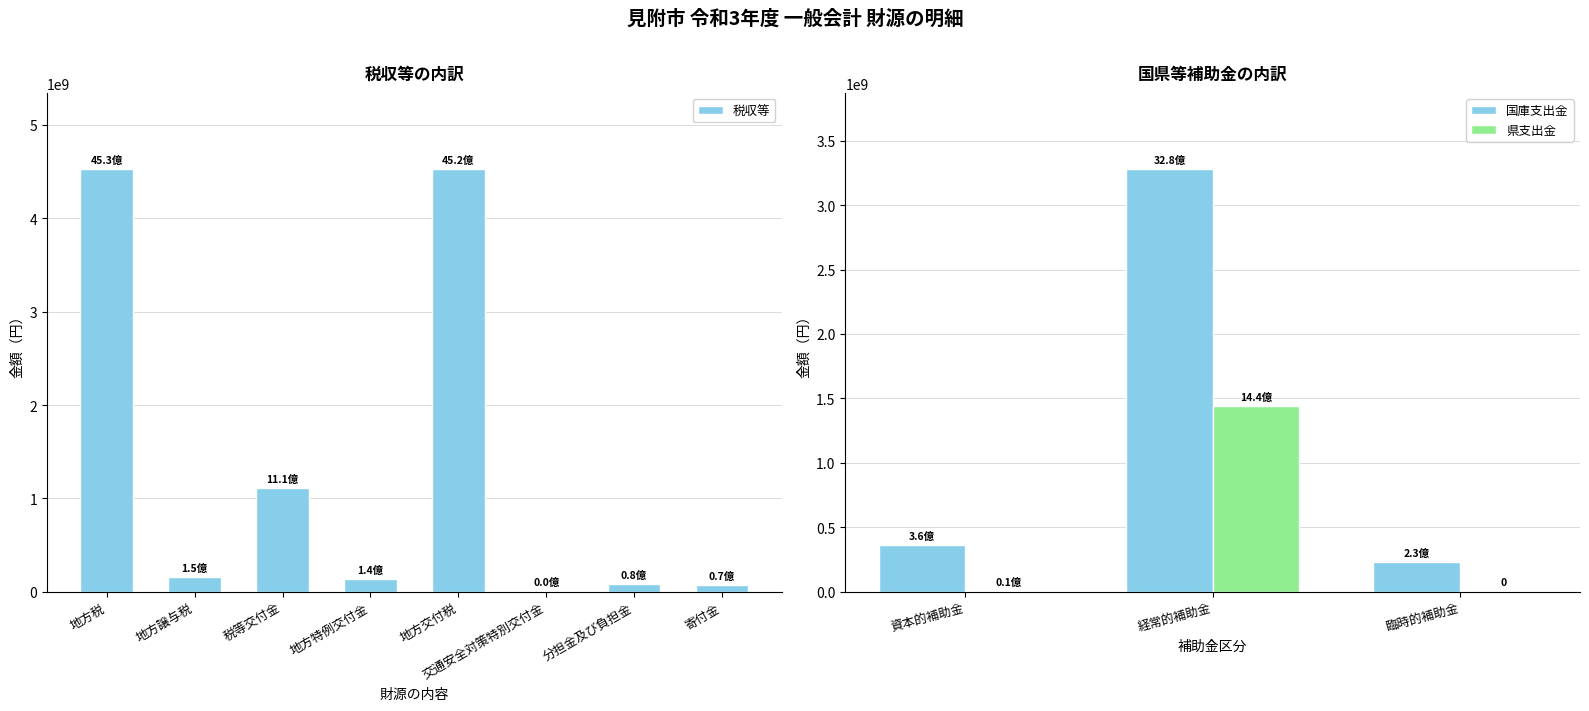

What is the maximum value for 税収等?

4526360993